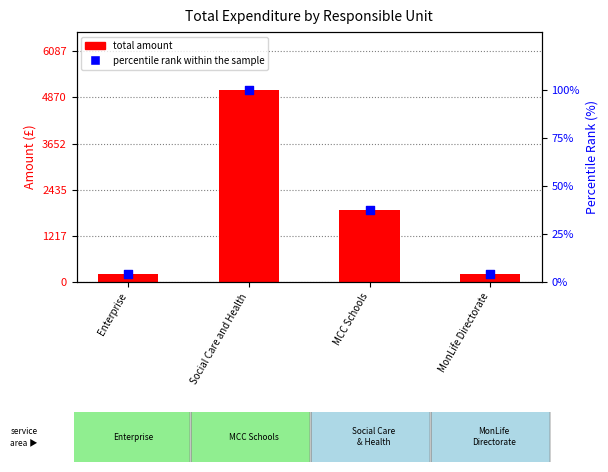

At which category is the sum across all series the highest?

Social Care and Health